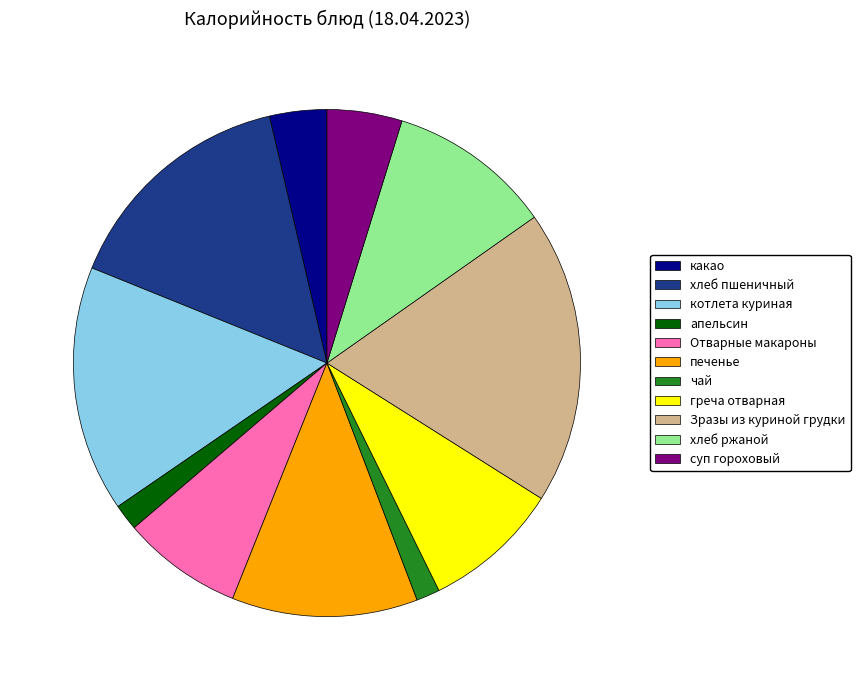

Which slice is the largest?

Зразы из куриной грудки